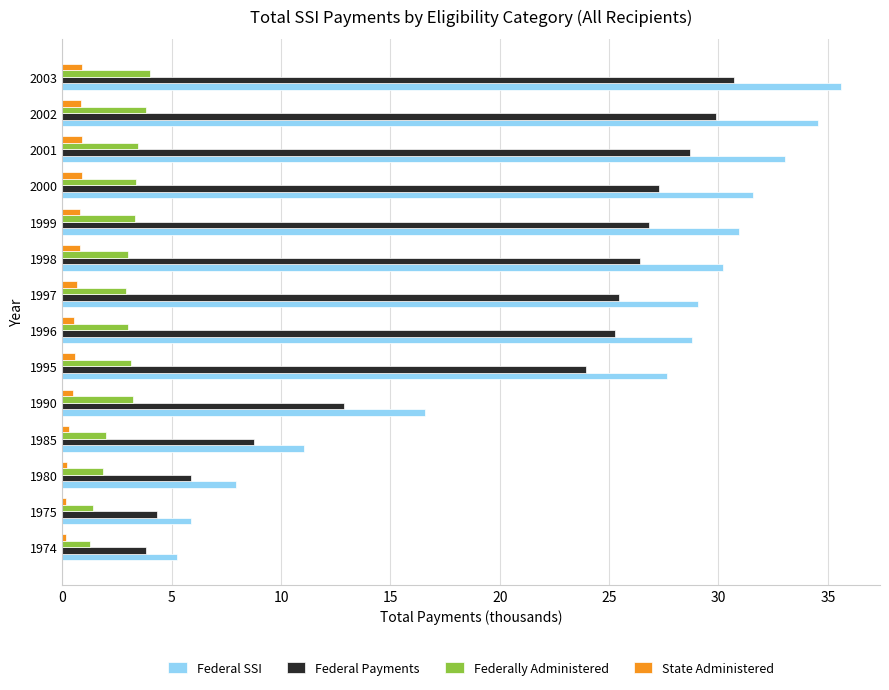

Rank the series by their maximum value, from highest to lowest.

Federal SSI, Federal Payments, Federally Administered, State Administered